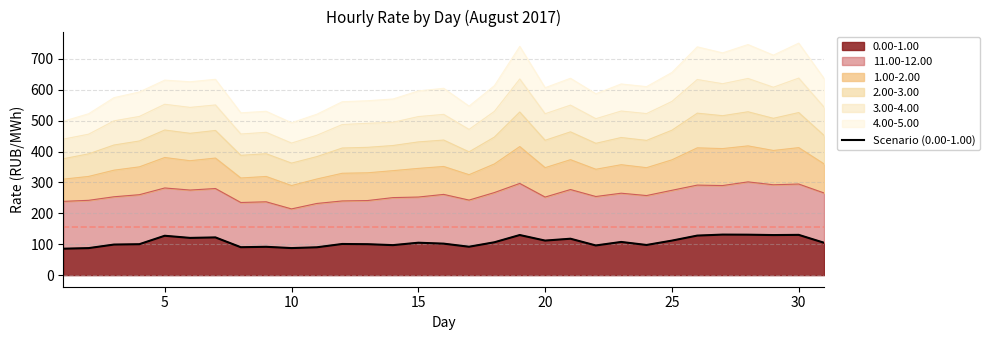

What is the highest value of the 0.00-1.00 series?

131.1